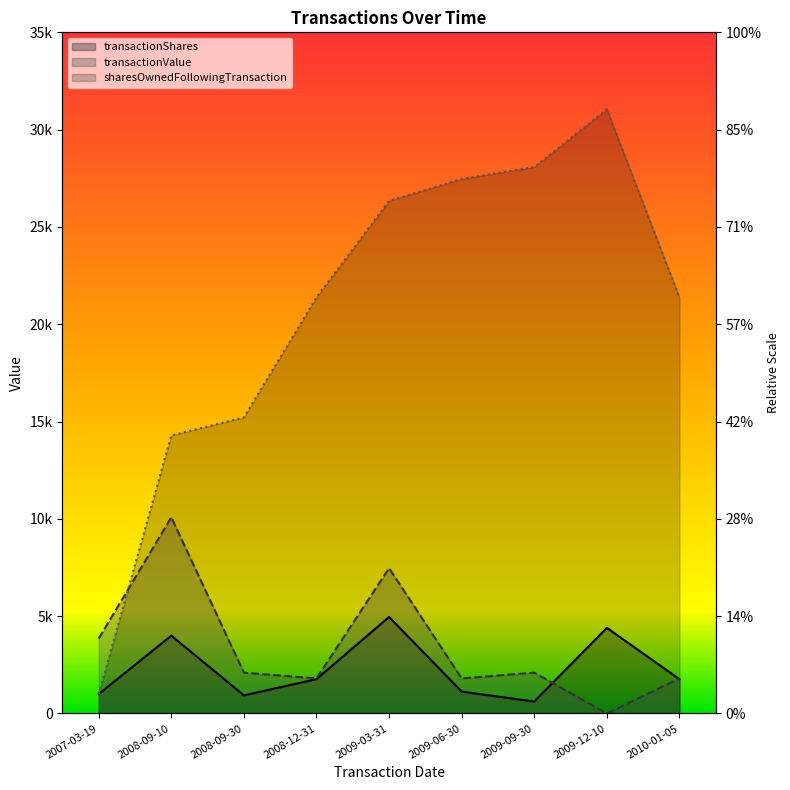

Which series has the largest range (max minus min)?

sharesOwnedFollowingTransaction